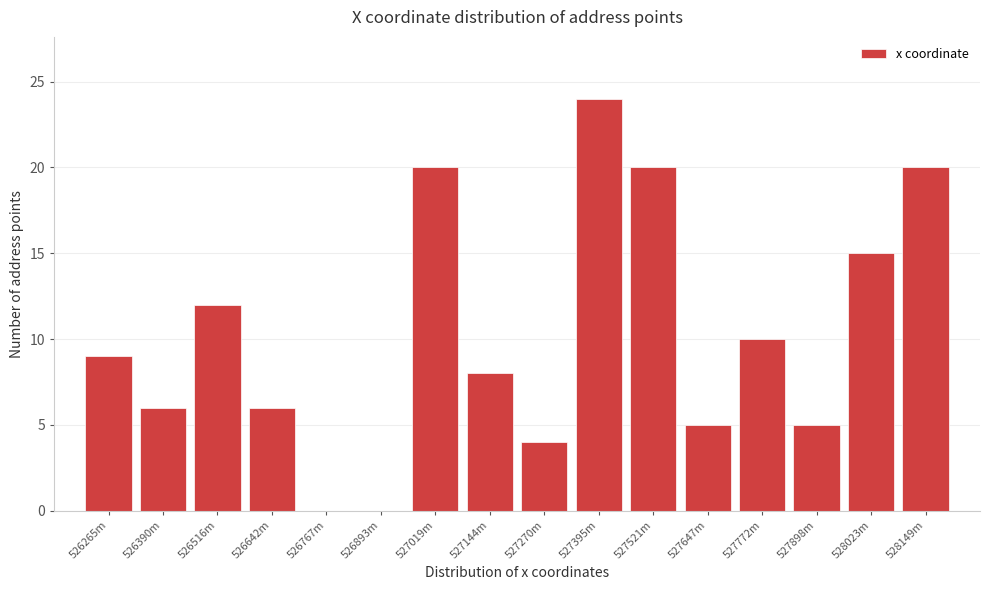

Reading left to right, extract all data points from this chart.

526265m=9	526390m=6	526516m=12	526642m=6	526767m=0	526893m=0	527019m=20	527144m=8	527270m=4	527395m=24	527521m=20	527647m=5	527772m=10	527898m=5	528023m=15	528149m=20